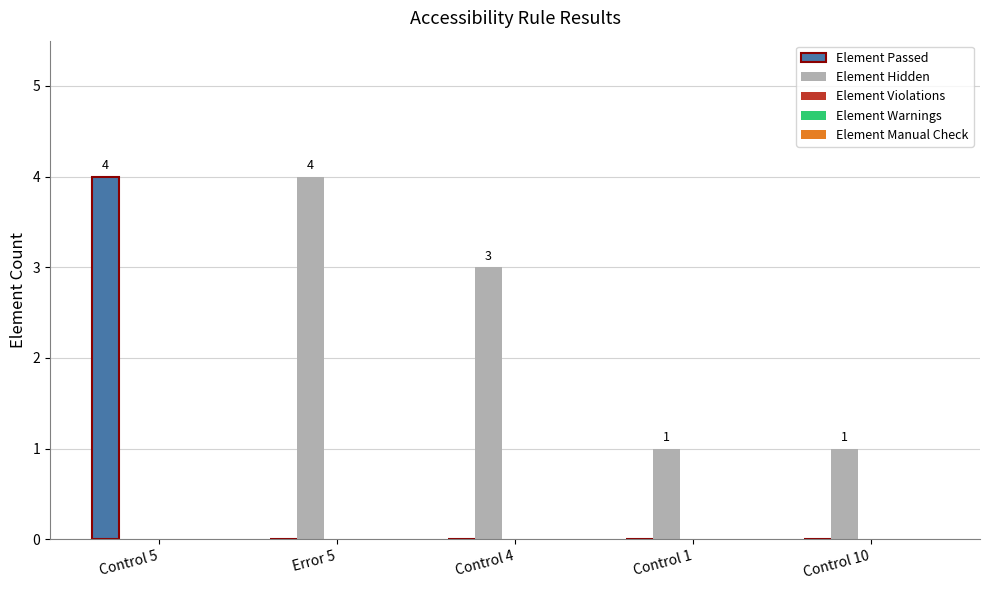

Which series has the largest total across all categories?

Element Hidden